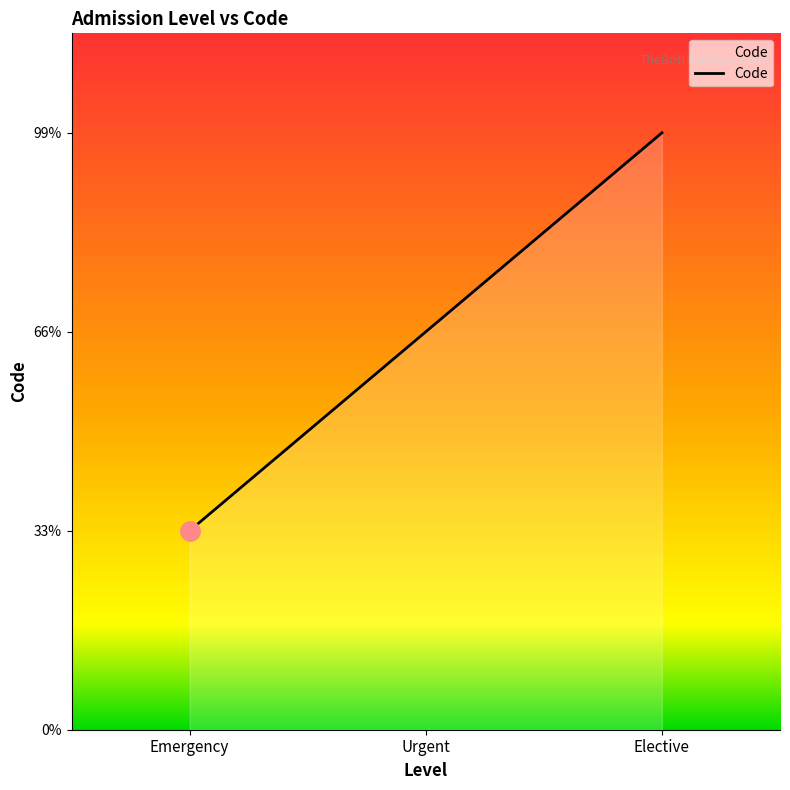

Is this an area chart (filled region under the line)?

Yes